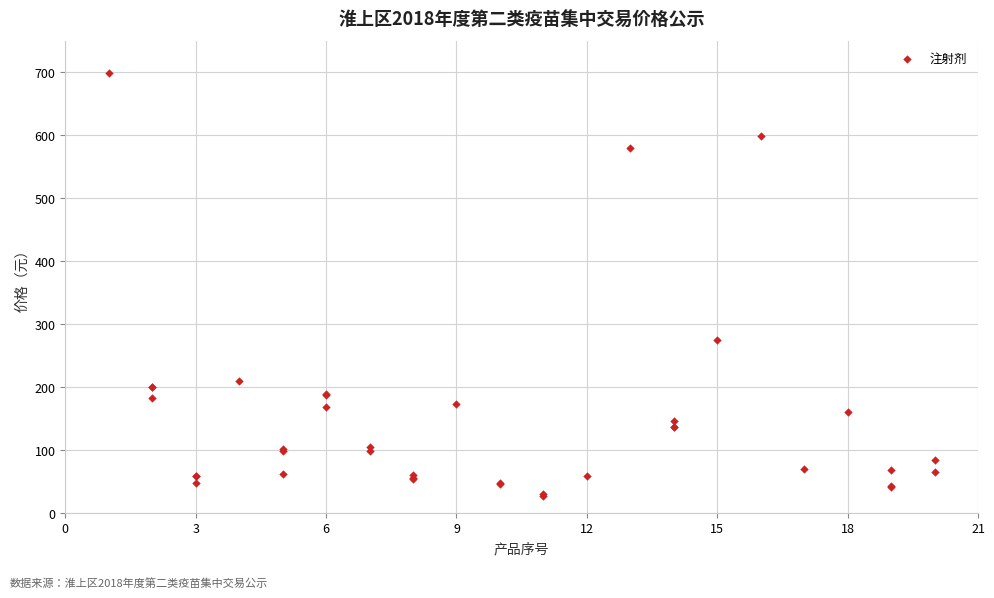

What Y value in the scatter plot is closest to 362?

275.0